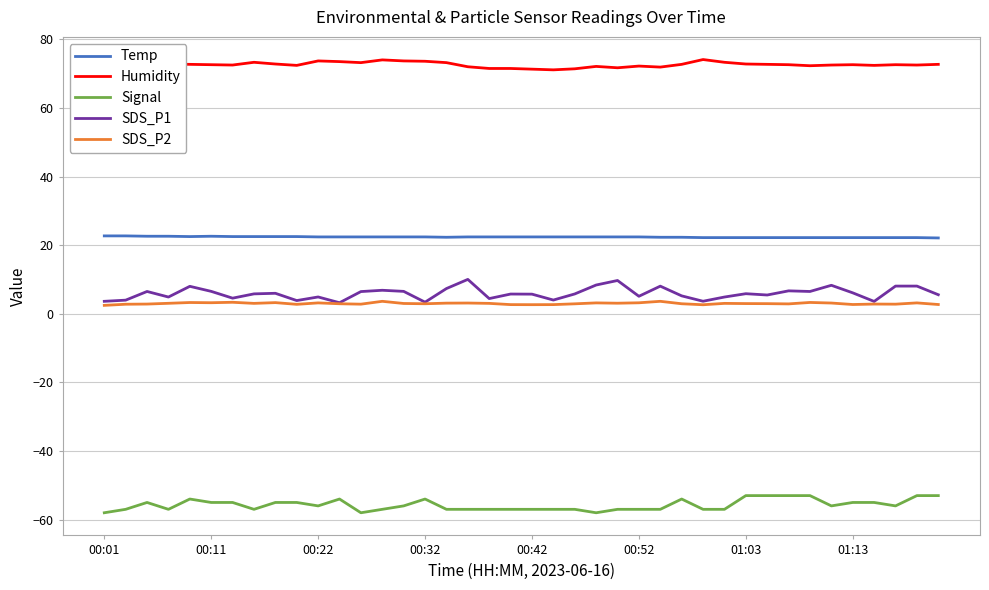

What is the maximum value shown in the chart?

74.1